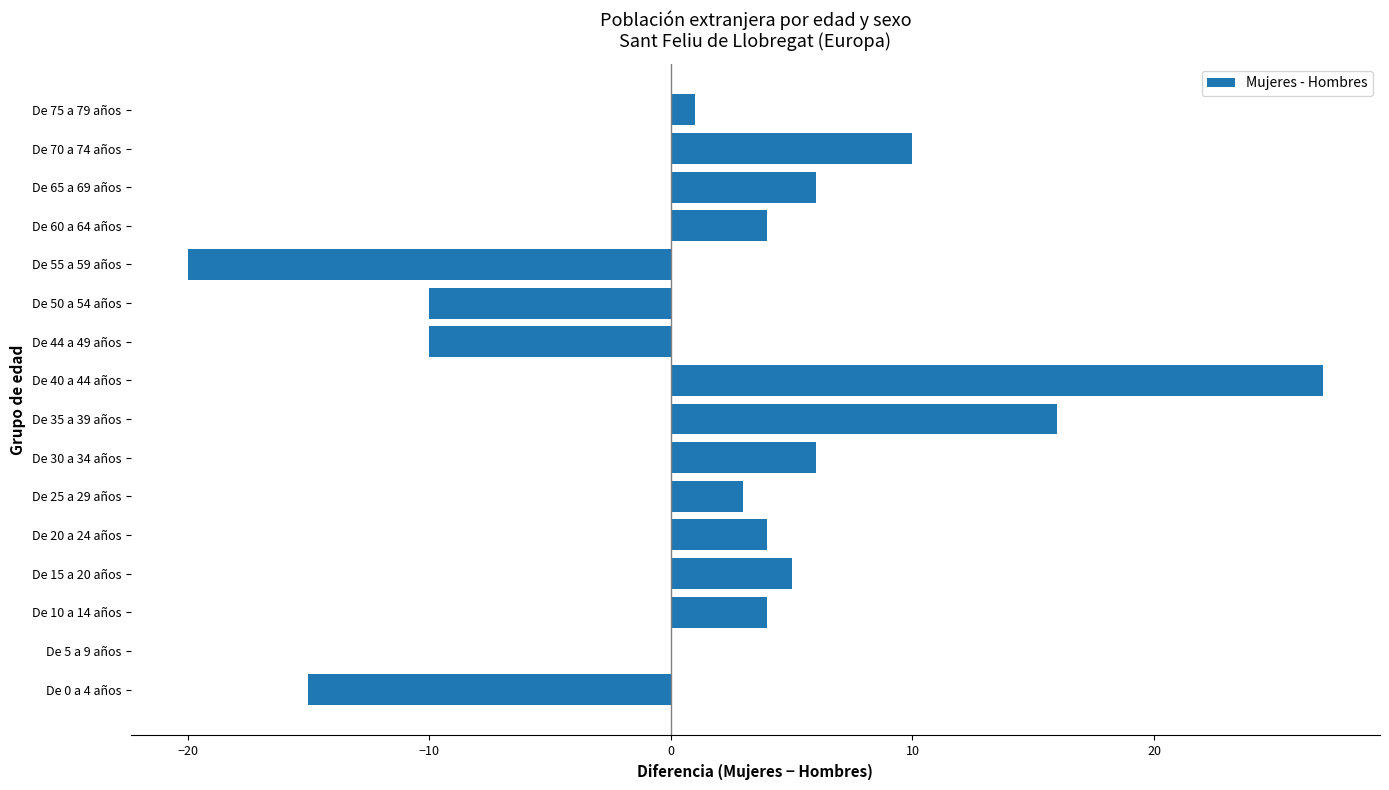

Are the bars horizontal?

Yes